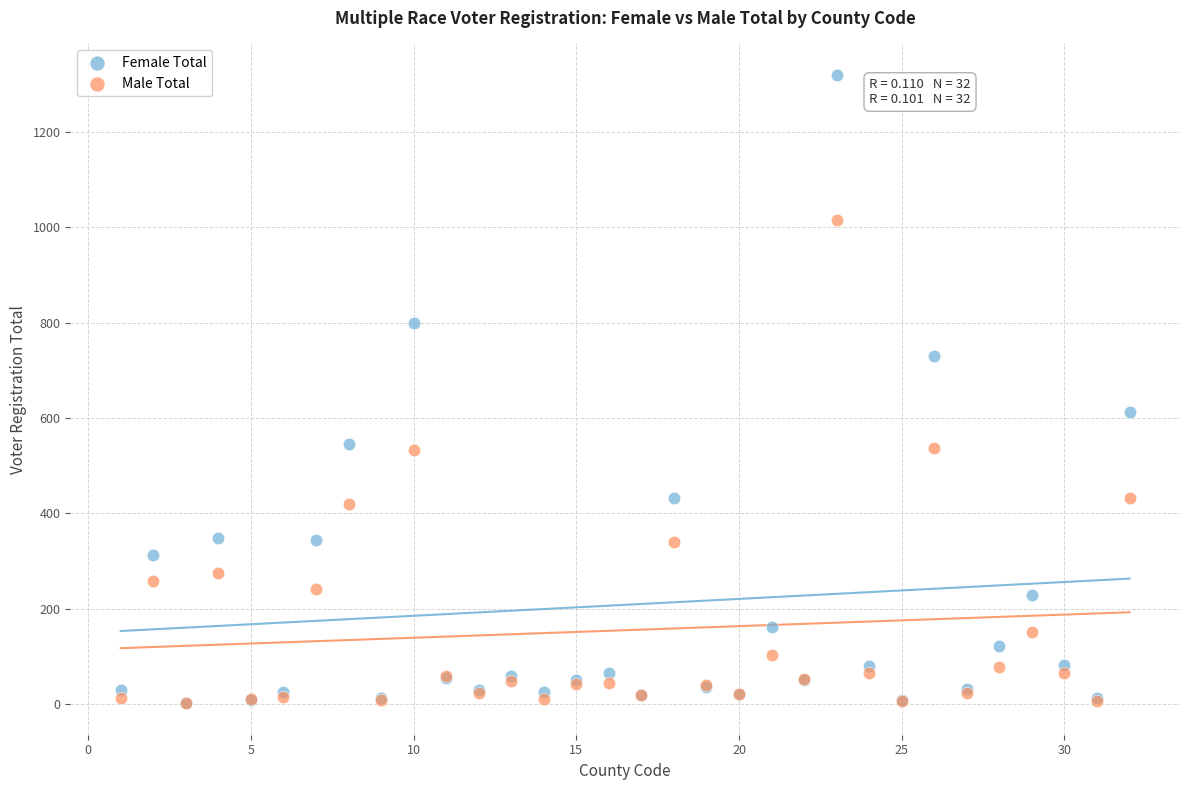

Across all series, what Y value is closest to 660?

613